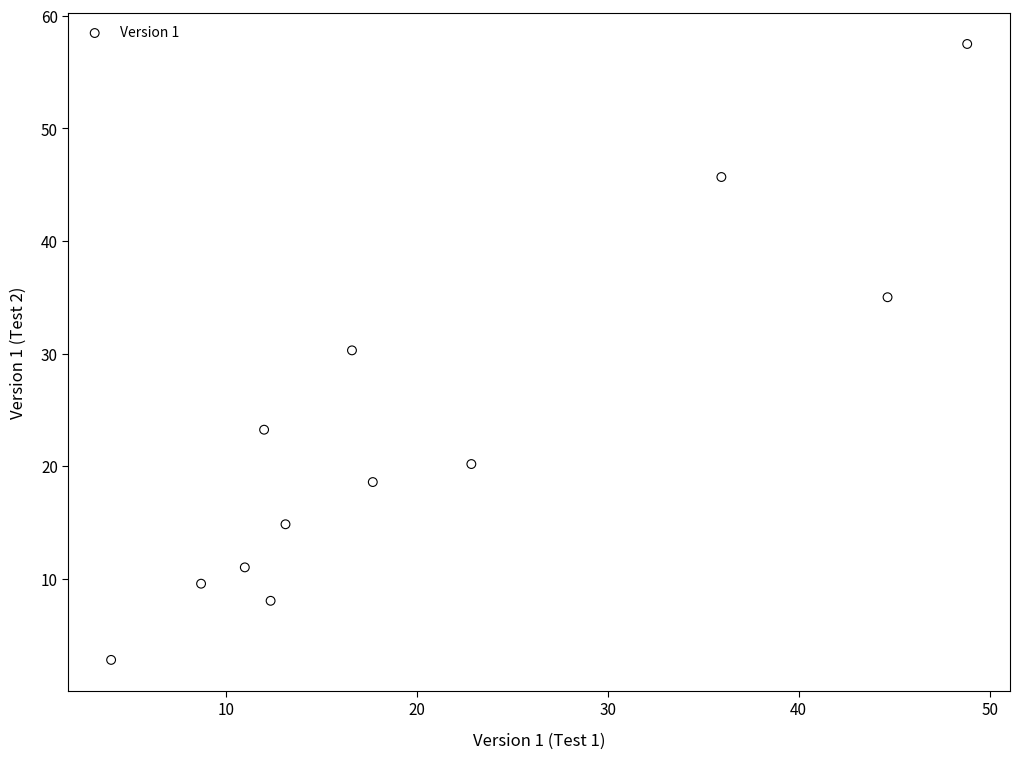

What is the range of X values (max minus min)?

44.8